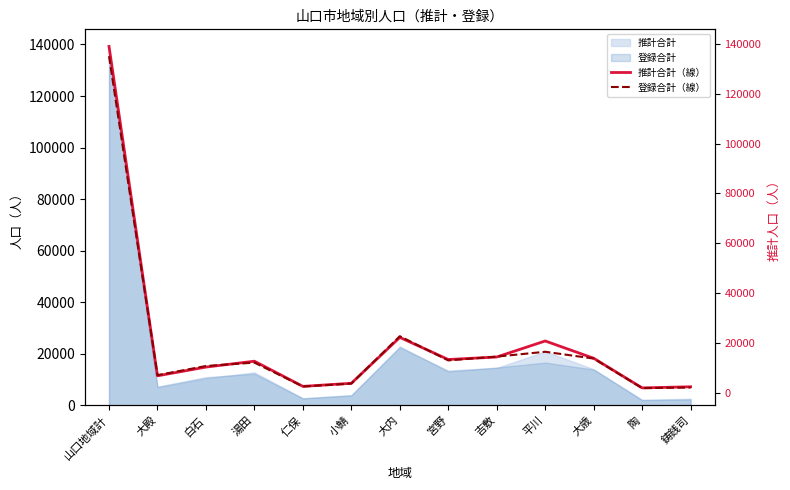

Read the 登録合計（線） value at 宮野.

13103